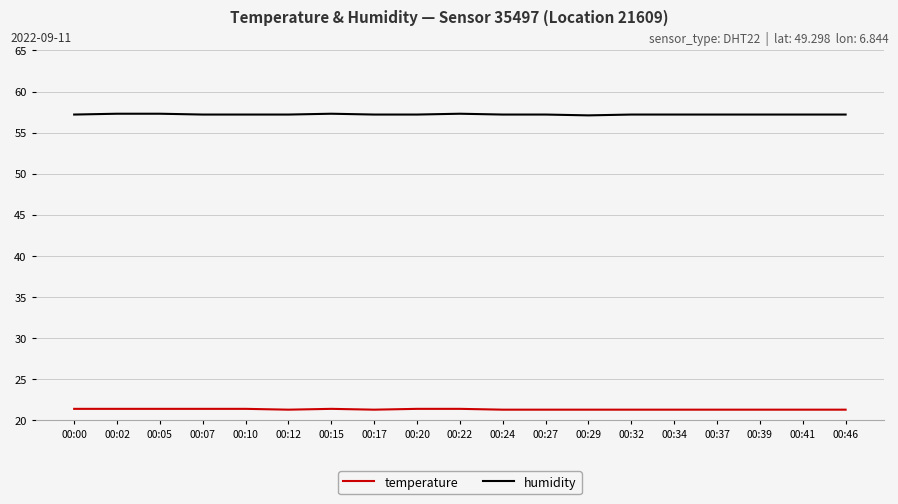

At how many categories does at least one series exceed 22?

19